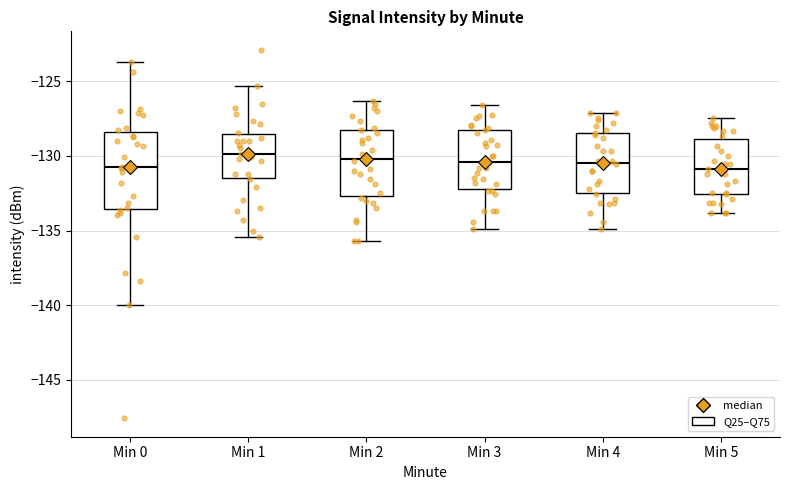

Reading left to right, transcribe this box plot: for each box, give where its median line is, the range the box spans, and where its two whiskers end, as read against the y-axis. The values are not printed on the chart, so give them approximately, as read against the axis.

Min 0: median -130.5, box -133.5 to -128.5, whiskers -140.0 to -123.5
Min 1: median -130.0, box -131.5 to -128.5, whiskers -135.5 to -125.5
Min 2: median -130.0, box -132.5 to -128.5, whiskers -135.5 to -126.5
Min 3: median -130.5, box -132.0 to -128.5, whiskers -135.0 to -126.5
Min 4: median -130.5, box -132.5 to -128.5, whiskers -135.0 to -127.0
Min 5: median -131.0, box -132.5 to -129.0, whiskers -134.0 to -127.5